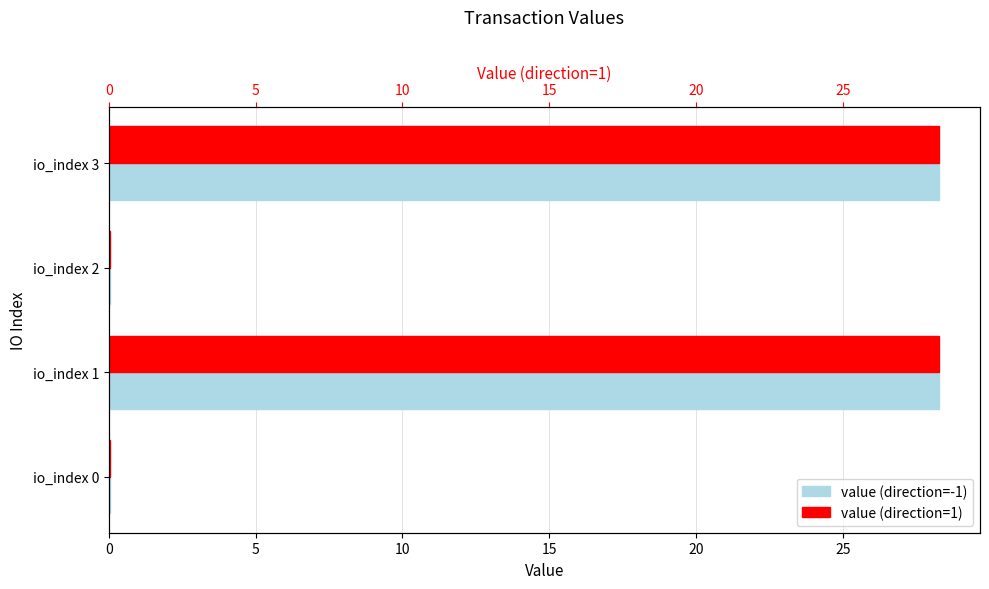

What are all the series names shown in the legend?

value (direction=-1), value (direction=1)